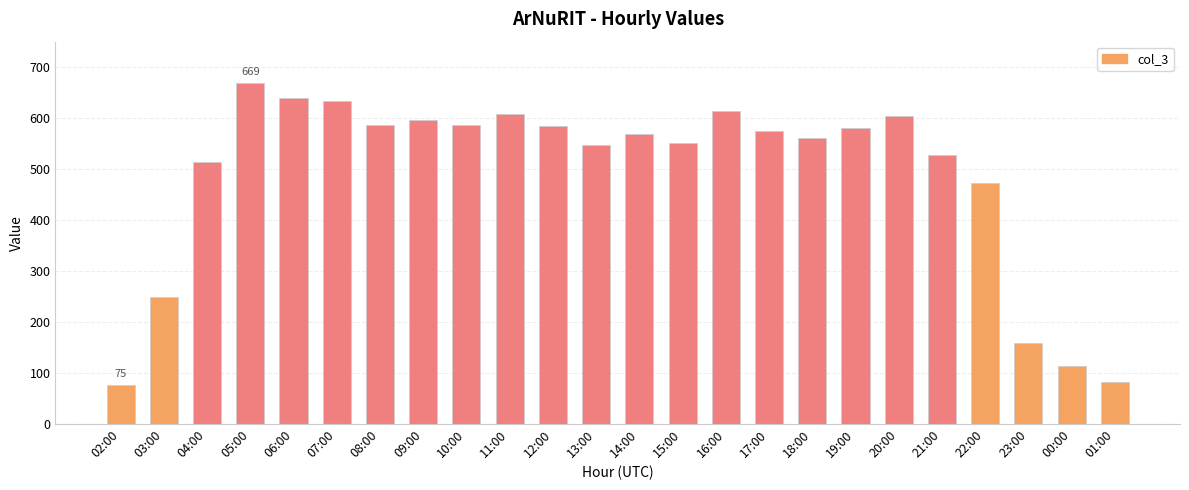

The value at 02:00 is 21. True or false?

False